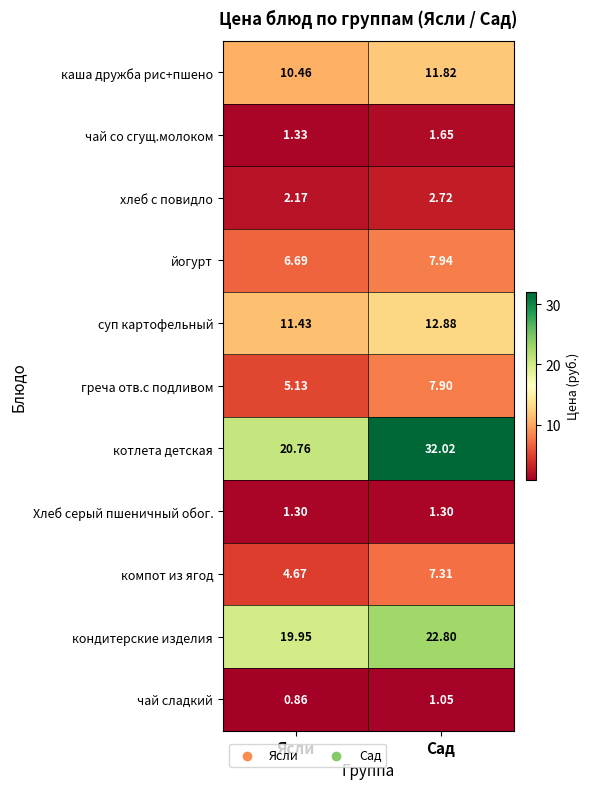

Between Ясли and Сад, which series saw the biggest shift?

котлета детская